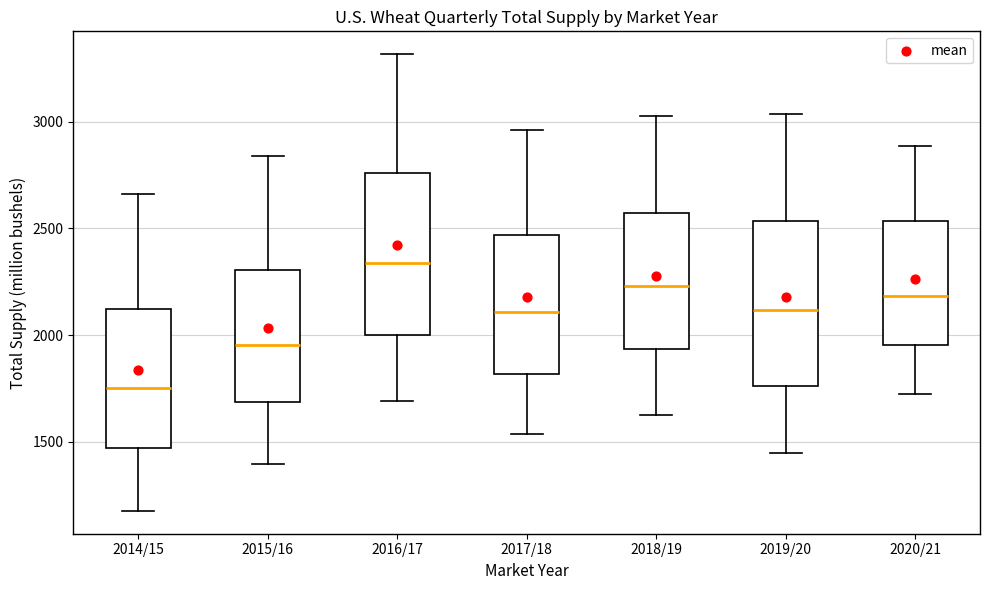

Which box has the lowest median line?

2014/15